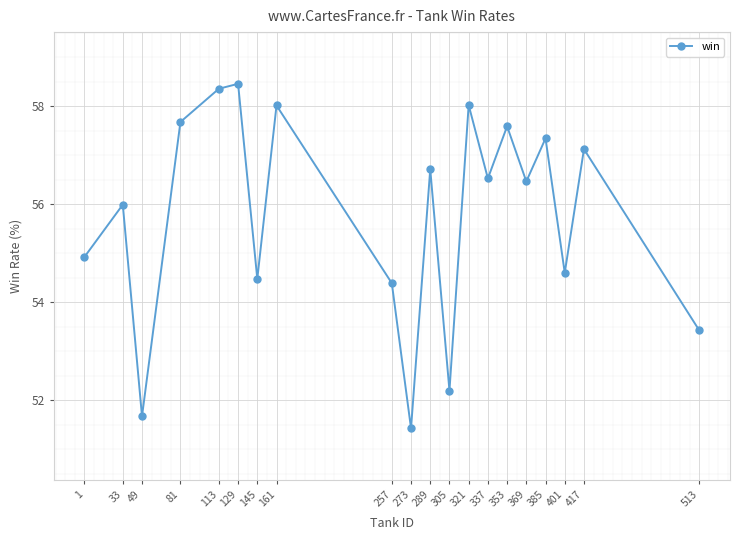

How many lines are shown in the chart?

1